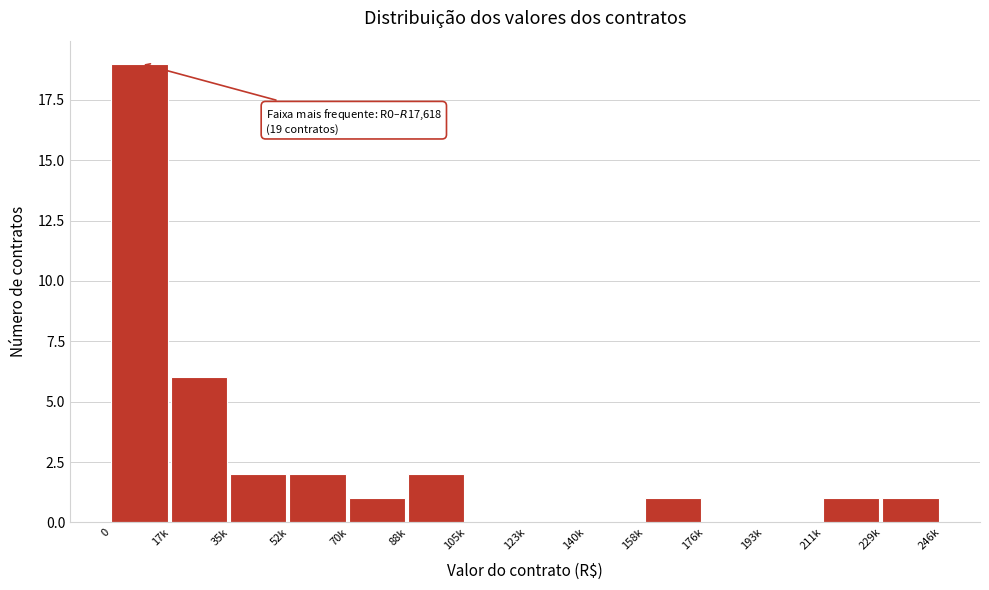

Reading left to right, list all the values displayed in this chart.

0=19	17k=6	35k=2	52k=2	70k=1	88k=2	105k=0	123k=0	140k=0	158k=1	176k=0	193k=0	211k=1	229k=1